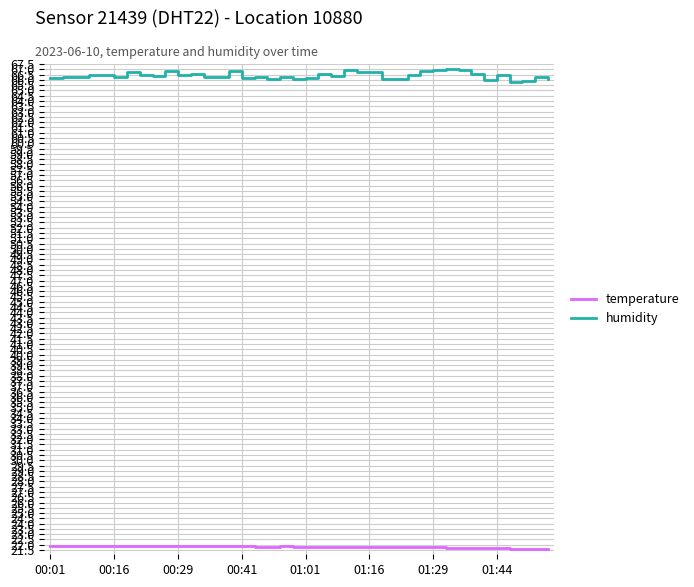

Rank the series by their average value, from lowest to highest.

temperature, humidity